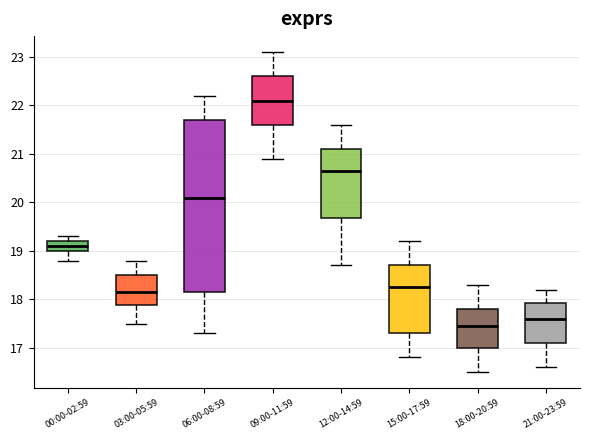

Comparing the boxes themselves (not the whiskers), which one is the tallest?

06:00-08:59